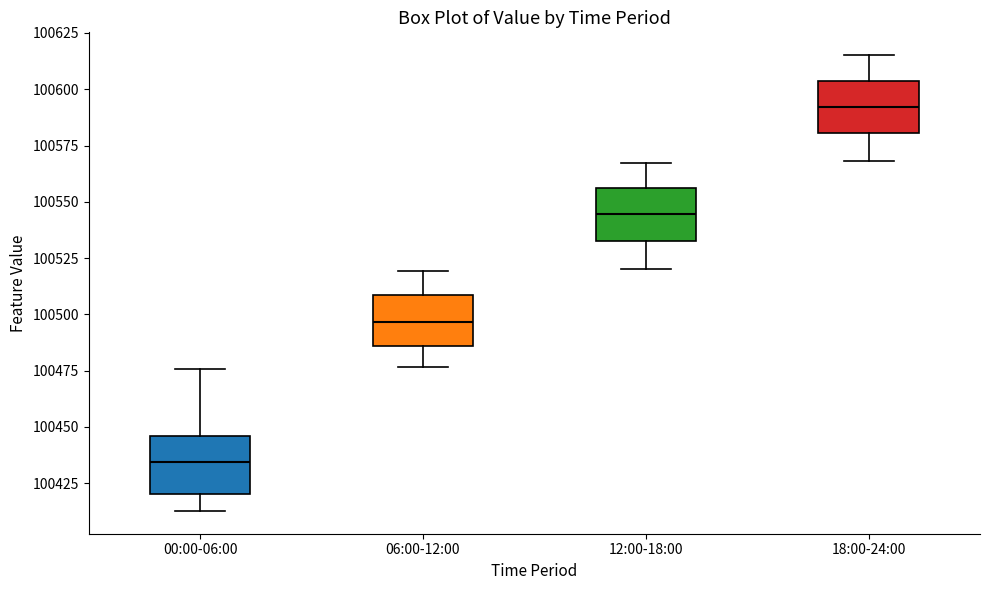

Where does the upper whisker of the box for 06:00-12:00 end on the y-axis? The values are not printed on the chart, so give them approximately, as read against the axis.

100520